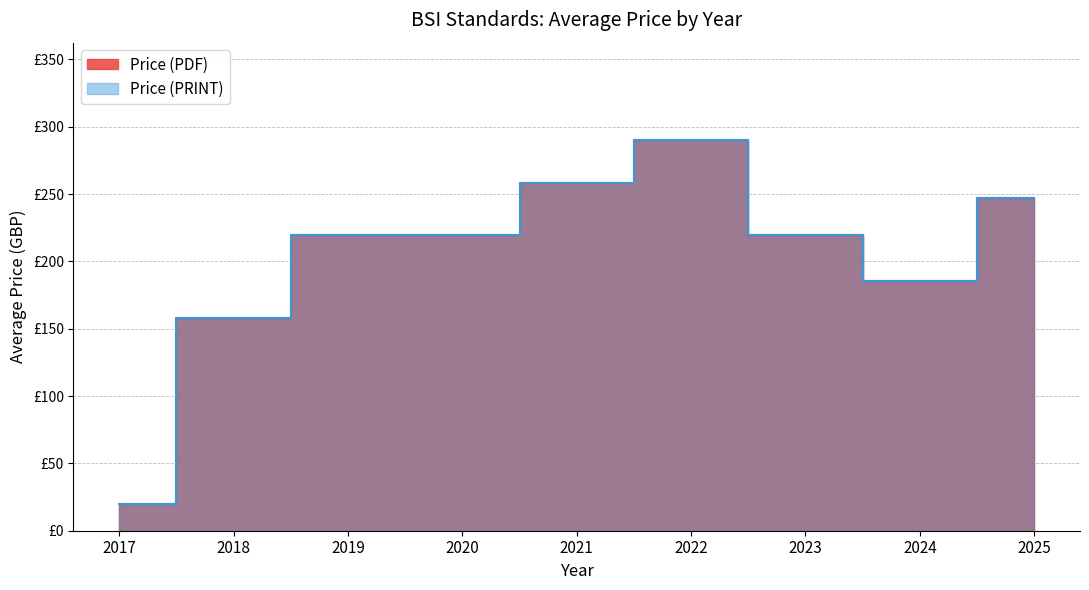

Where is Price (PDF) nearest to the value 163?

2018